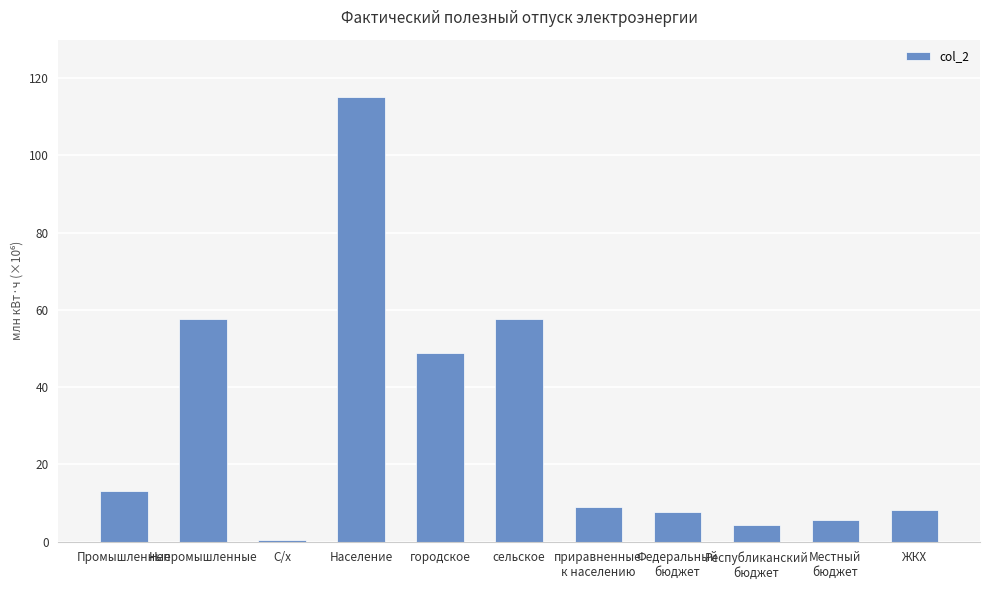

List the labels in order of value, largest first.

Население, Непромышленные, сельское, городское, Промышленные, приравненные
к населению, ЖКХ, Федеральный
бюджет, Местный
бюджет, Республиканский
бюджет, С/х